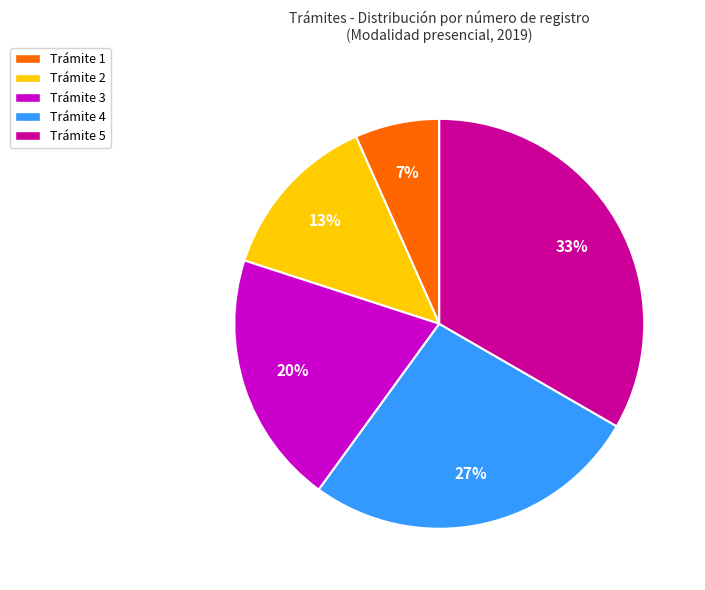

Approximately how many times larger is the value at Trámite 4 compared to Trámite 5?

0.8